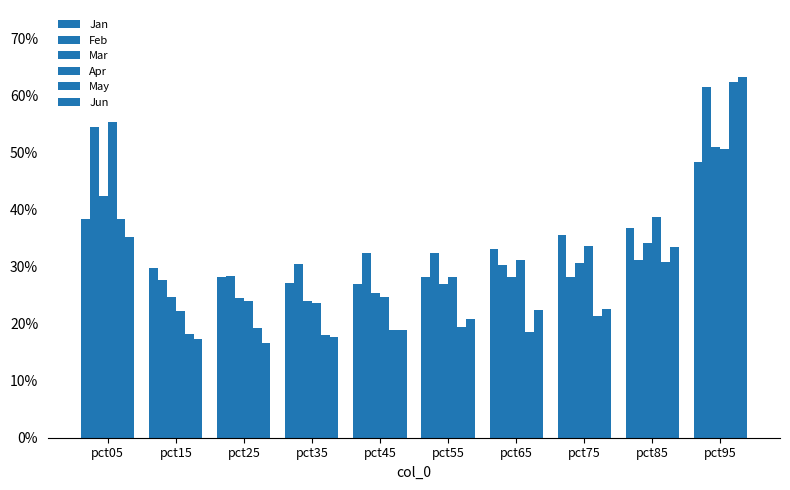

What is the smallest value displayed?

0.2